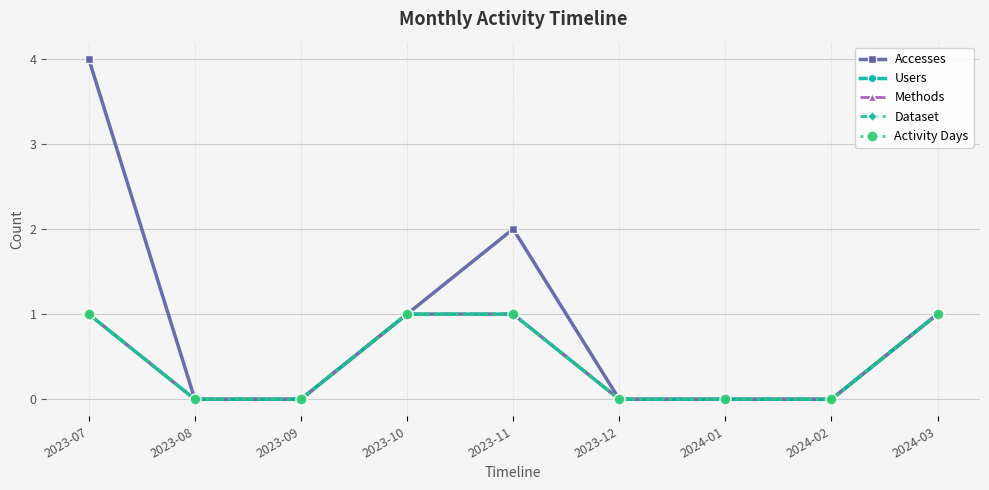

List the labels in order of Accesses value, smallest first.

2023-08, 2023-09, 2023-12, 2024-01, 2024-02, 2023-10, 2024-03, 2023-11, 2023-07